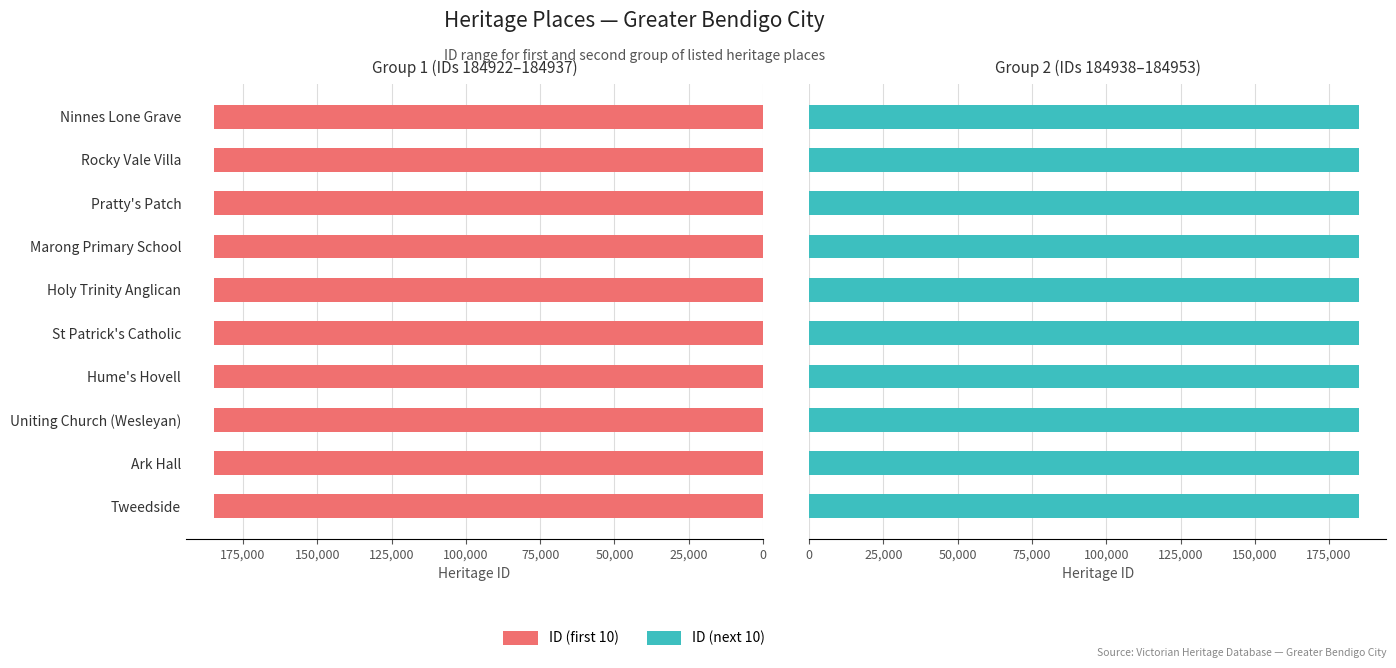

What is the difference between the second highest and second lowest values in the ID (next 10) series?

10